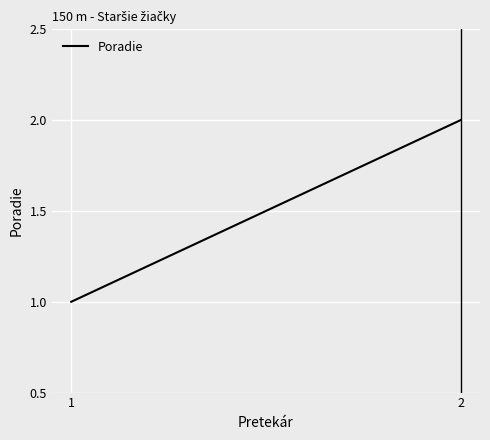

Rank the categories by value from lowest to highest.

1, 2